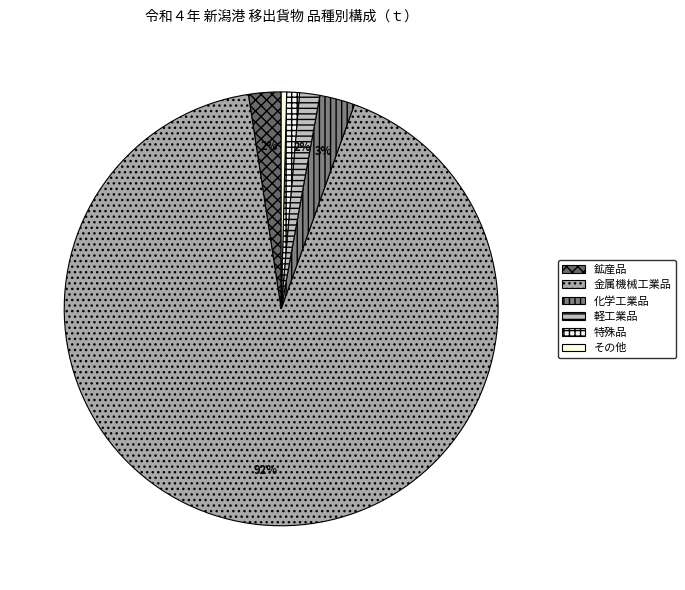

To the nearest percent, what is the difference between the 鉱産品 and 特殊品 slice percentages?

1%